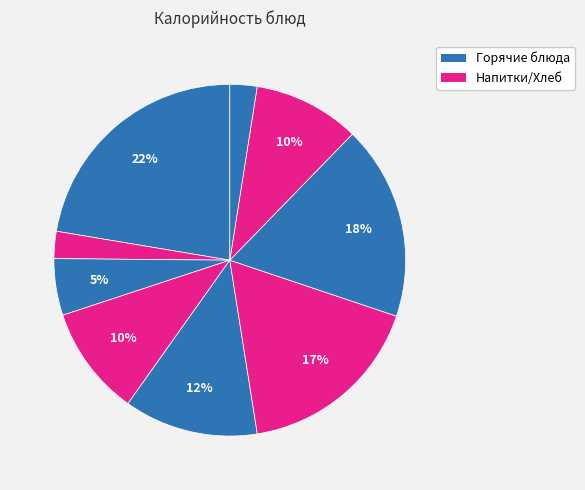

Count the number of slices in the pie.

9